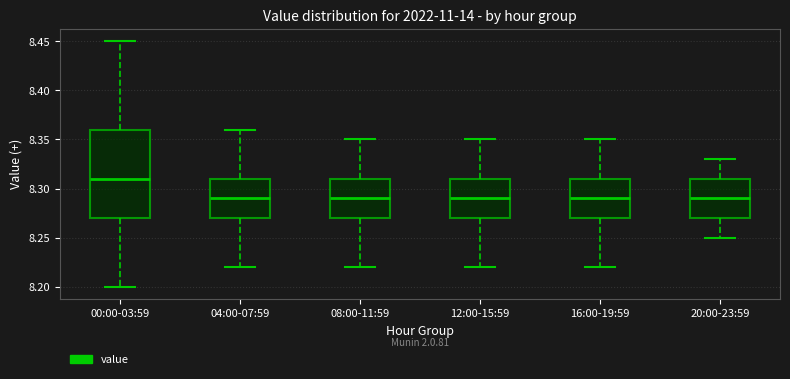

Where does the upper whisker of the box for 00:00-03:59 end on the y-axis? The values are not printed on the chart, so give them approximately, as read against the axis.

8.45